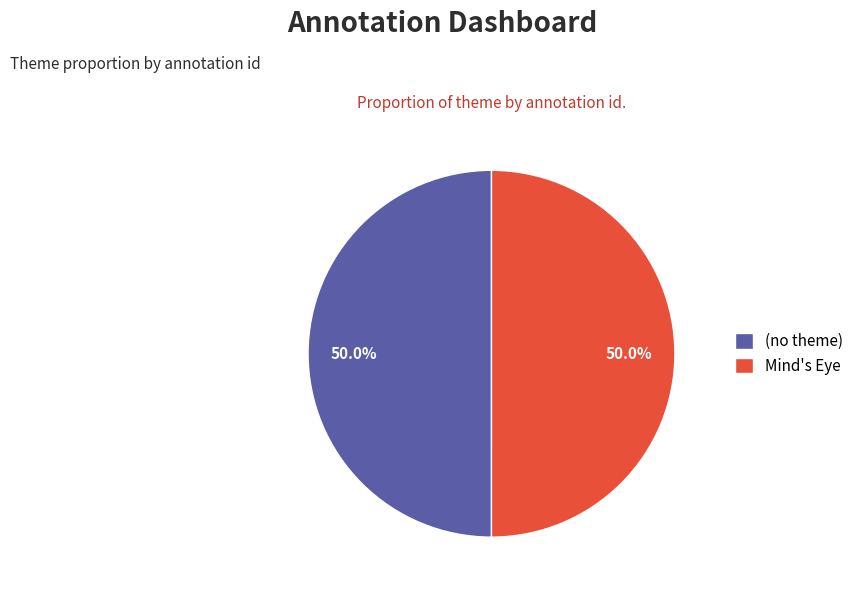

Combined, do (no theme) and Mind's Eye account for over 50%?

Yes